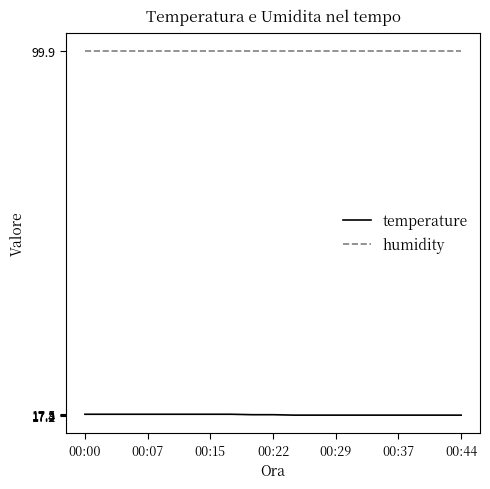

True or false: humidity and temperature cross at least once.

False